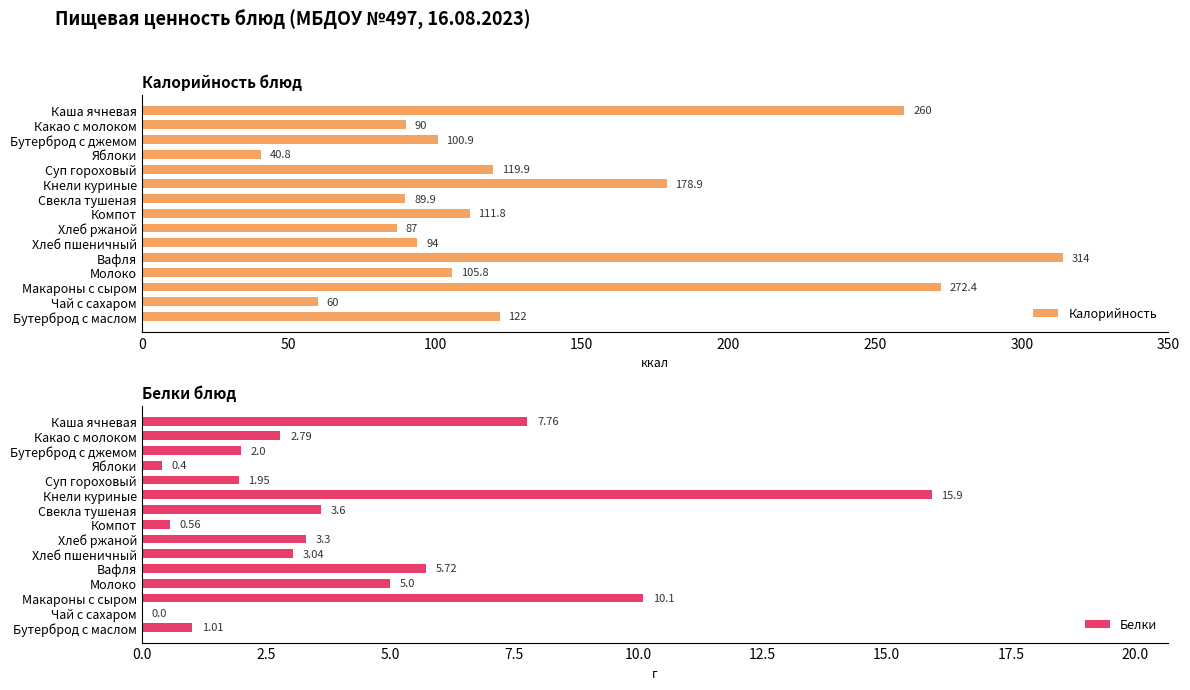

What position from the left is Чай с сахаром?

14